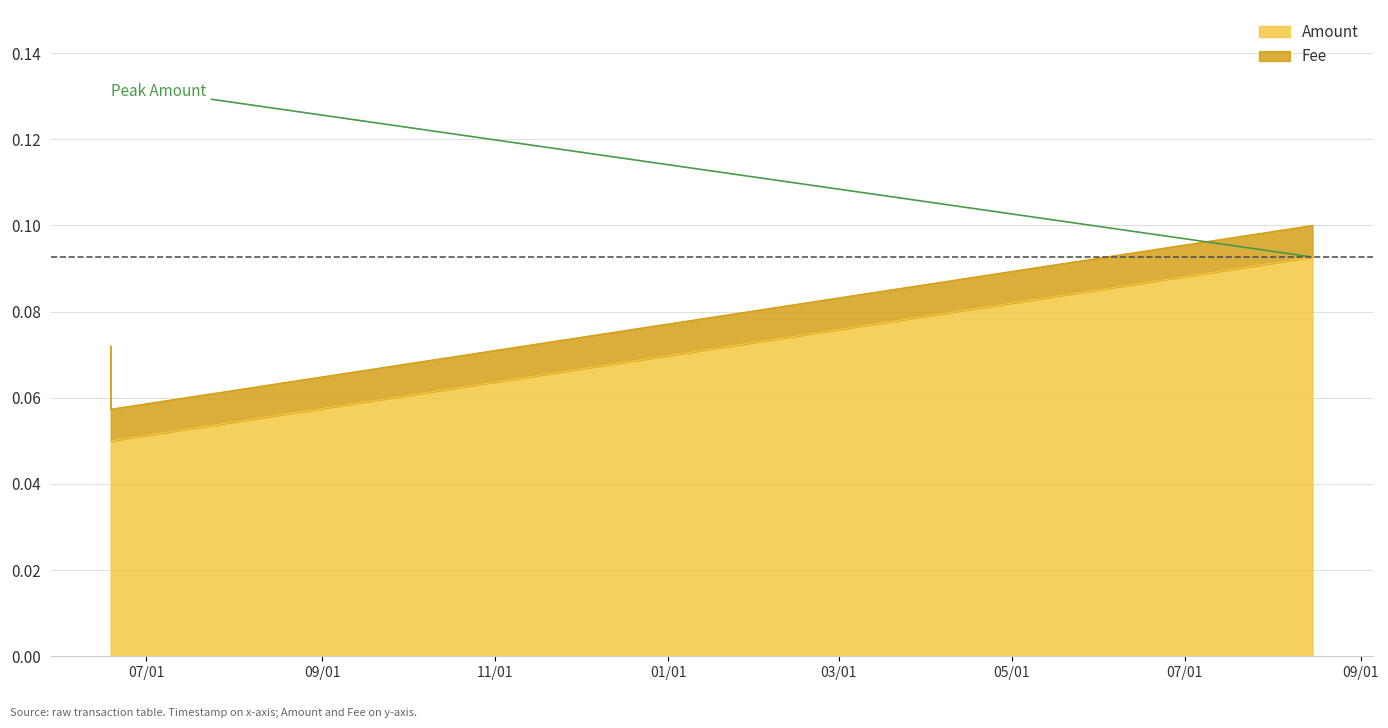

What is the label of the 1st point from the left?

2020-08-15 01:22:16